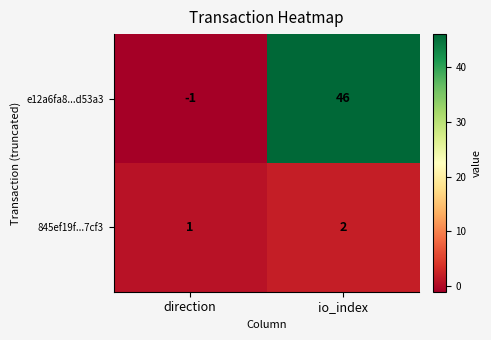

At which label does 845ef19f...7cf3 reach its peak?

io_index